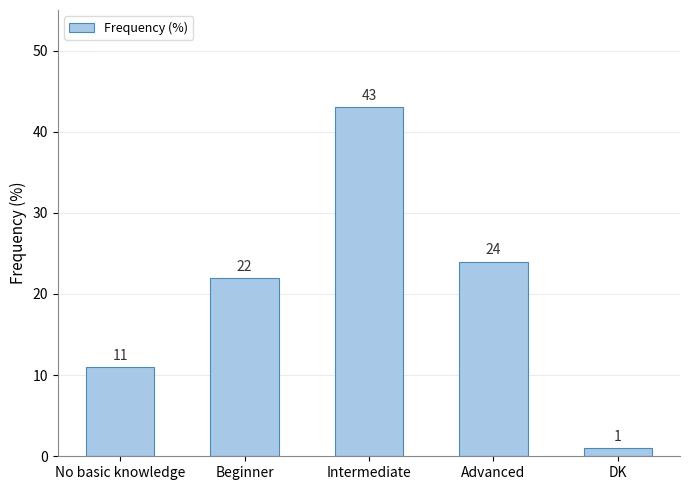

Rank the categories by value from highest to lowest.

Intermediate, Advanced, Beginner, No basic knowledge, DK